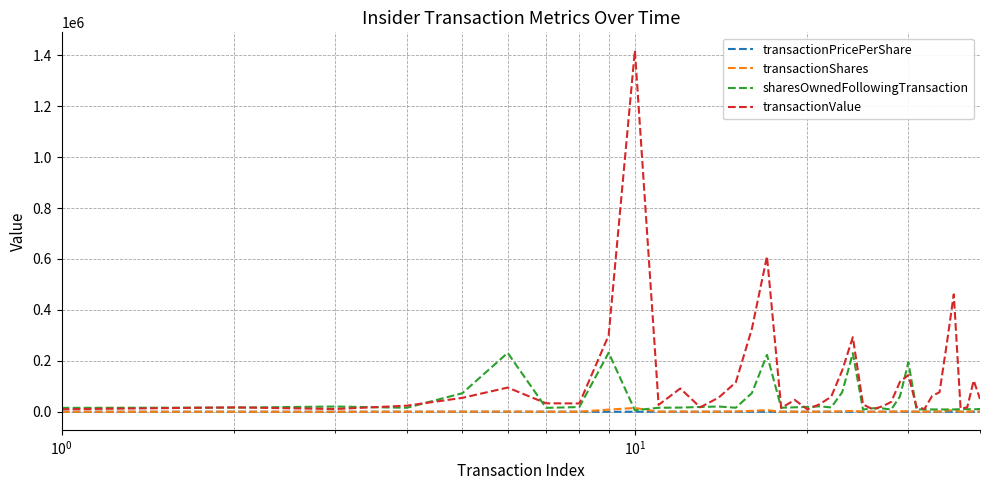

Which series has the largest range (max minus min)?

transactionValue